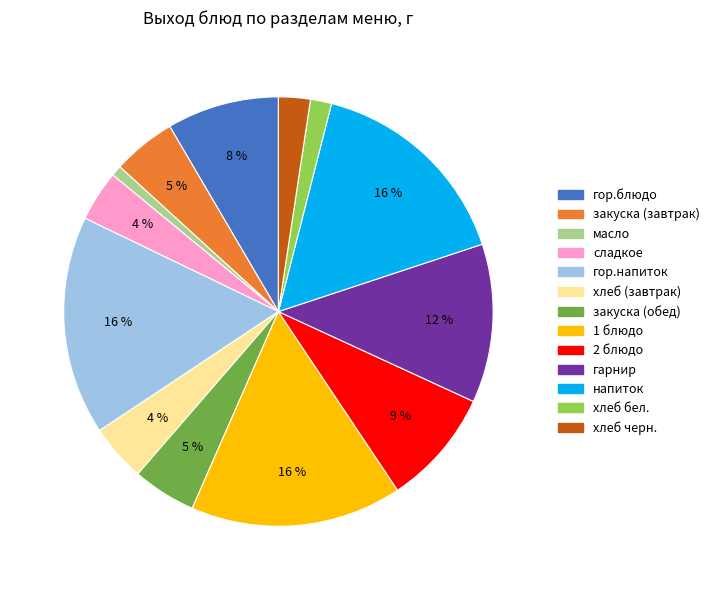

True or false: гор.напиток accounts for 16% of the total.

True